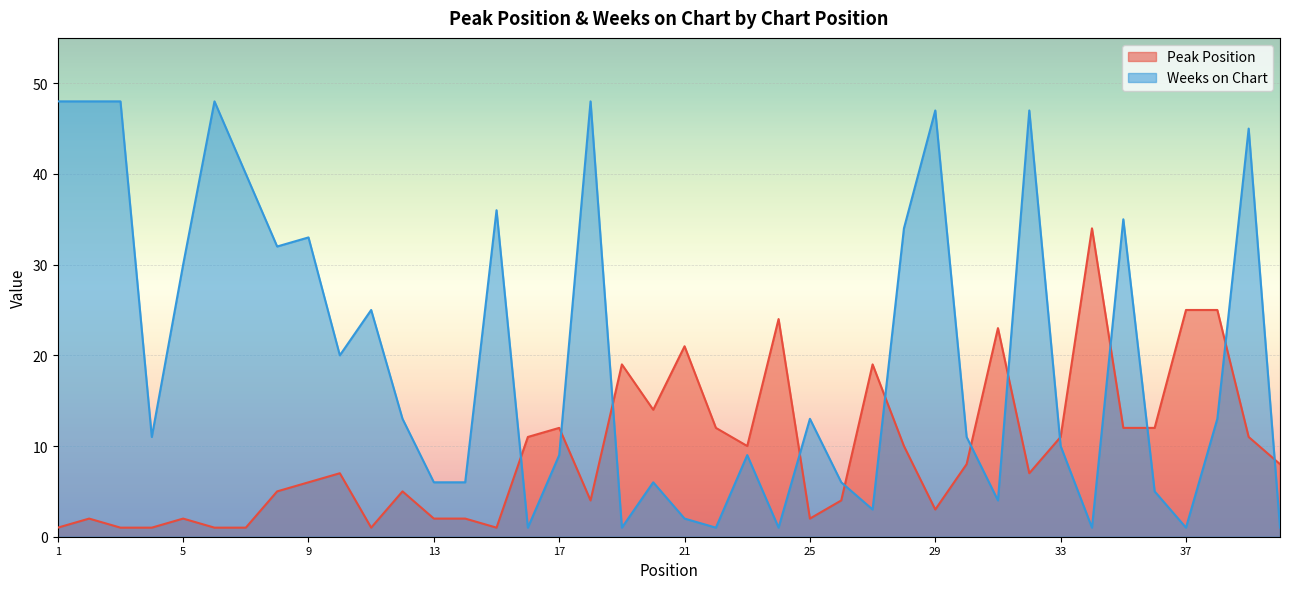

How many interior local valleys does the Weeks on Chart series have?

11